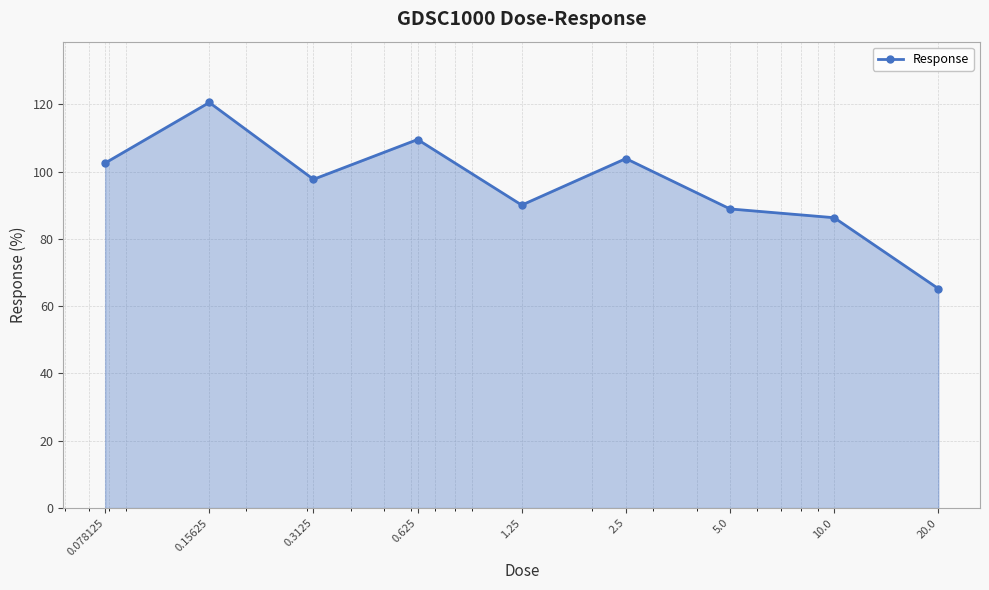

How many data points are above 97?

5